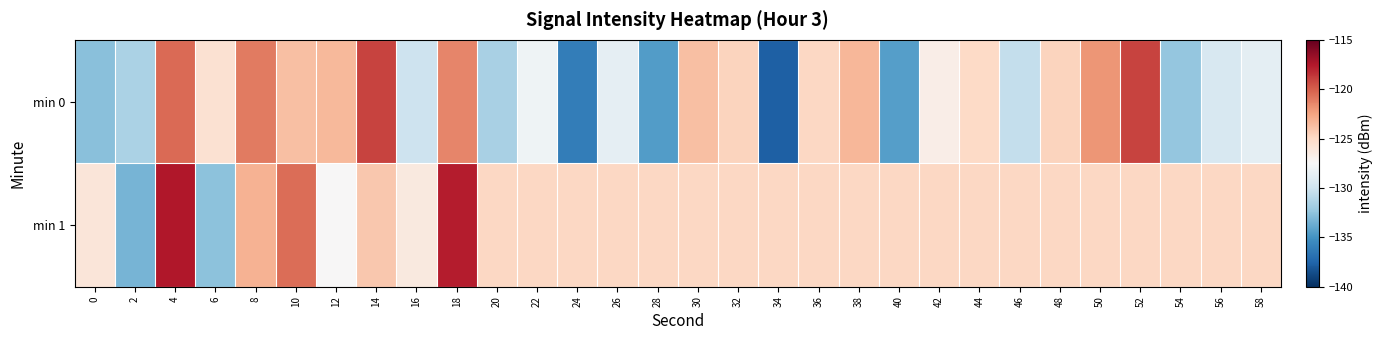

Reading left to right, extract all data points from this chart.

min 0: 0=-132.7	2=-131.5	4=-120.5	6=-125.6	8=-121.0	10=-123.8	12=-123.5	14=-119.1	16=-130.1	18=-121.4	20=-131.5	22=-128.1	24=-136.1	26=-128.6	28=-134.5	30=-123.8	32=-124.7	34=-137.7	36=-124.9	38=-123.4	40=-134.4	42=-126.7	44=-125.0	46=-130.5	48=-124.7	50=-122.0	52=-119.0	54=-132.3	56=-129.5	58=-128.8
min 1: 0=-126.0	2=-133.3	4=-117.5	6=-132.6	8=-123.2	10=-120.5	12=-127.4	14=-124.2	16=-126.3	18=-117.7	20=-124.9	22=-124.9	24=-124.9	26=-124.9	28=-124.9	30=-124.9	32=-124.9	34=-124.9	36=-124.9	38=-124.9	40=-124.9	42=-124.9	44=-124.9	46=-124.9	48=-124.9	50=-124.9	52=-124.9	54=-124.9	56=-124.9	58=-124.9